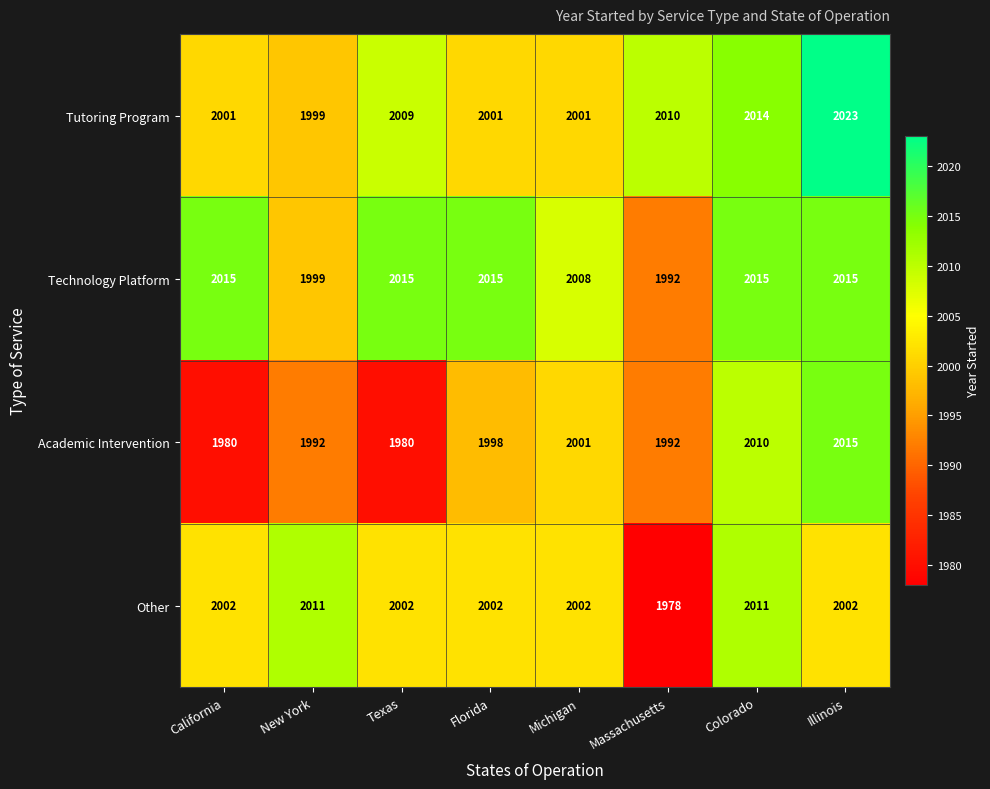

What is the lowest value of the Technology Platform series?

1992